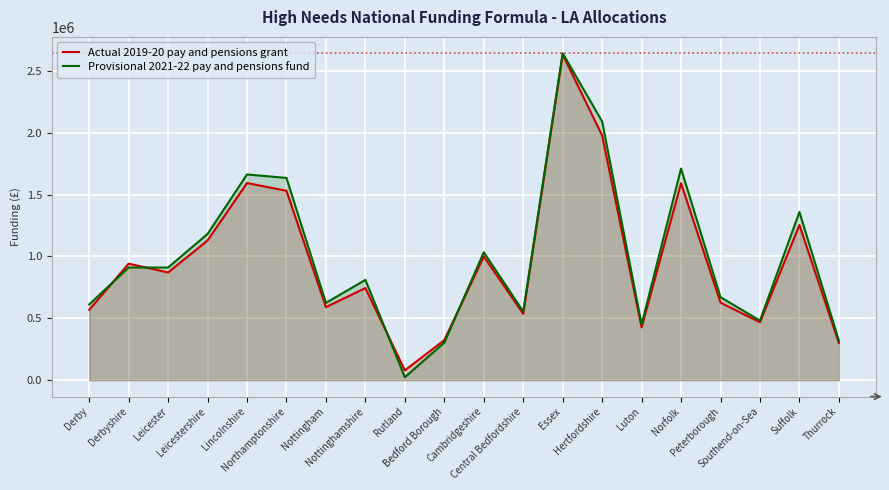

At which category does the chart reach its minimum across all series?

Rutland